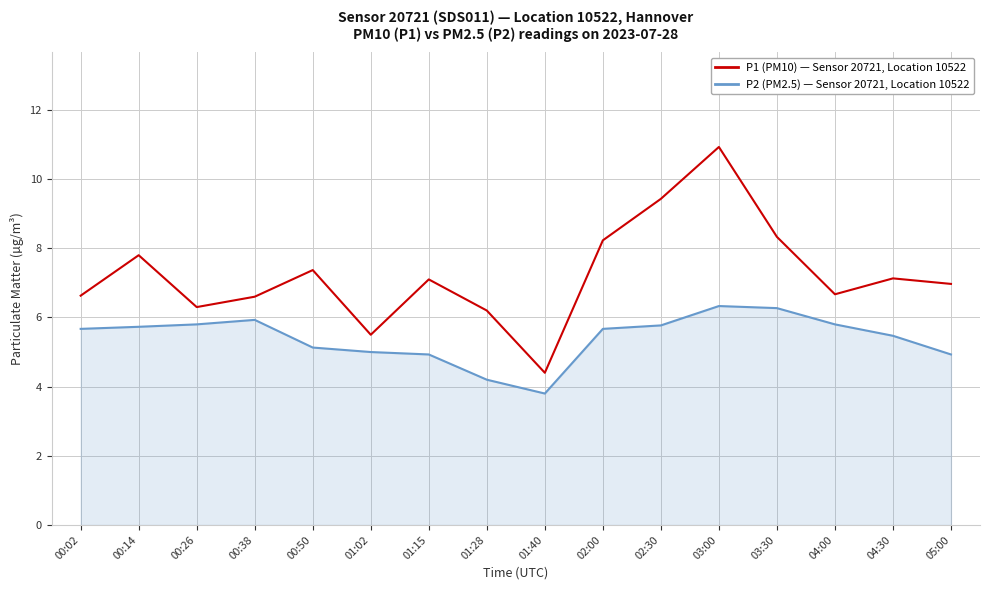

The value of P1 (PM10) — Sensor 20721, Location 10522 at 01:28 is 10.9. True or false?

False